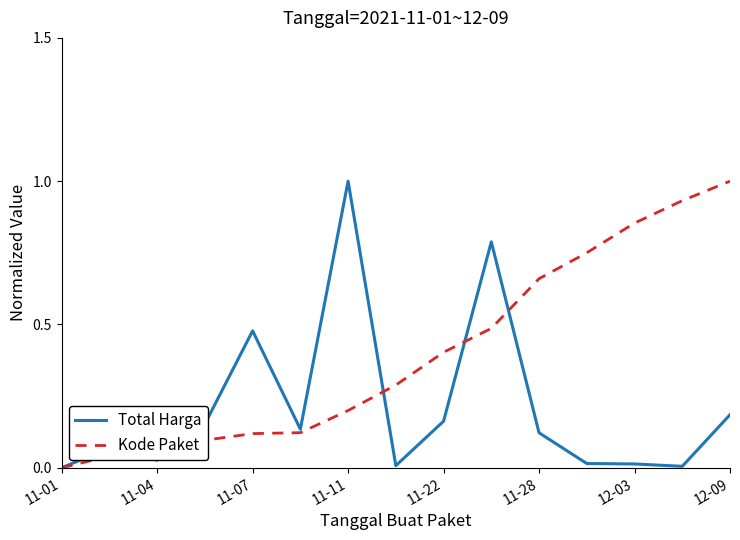

Rank the series by their average value, from lowest to highest.

Total Harga, Kode Paket